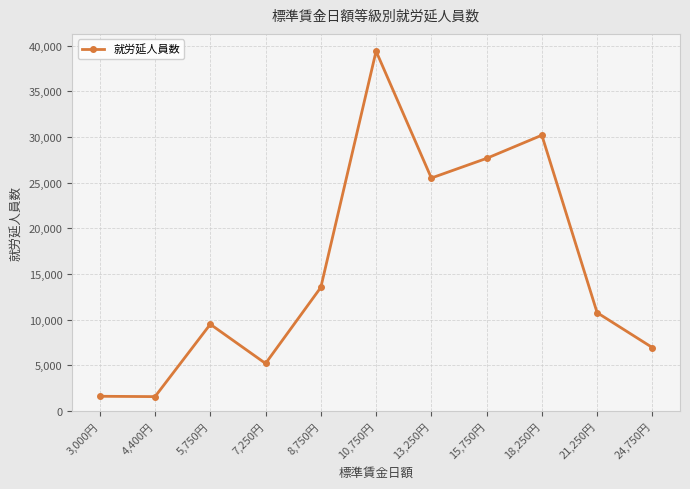

What is the value of the 10th point from the left?

10783